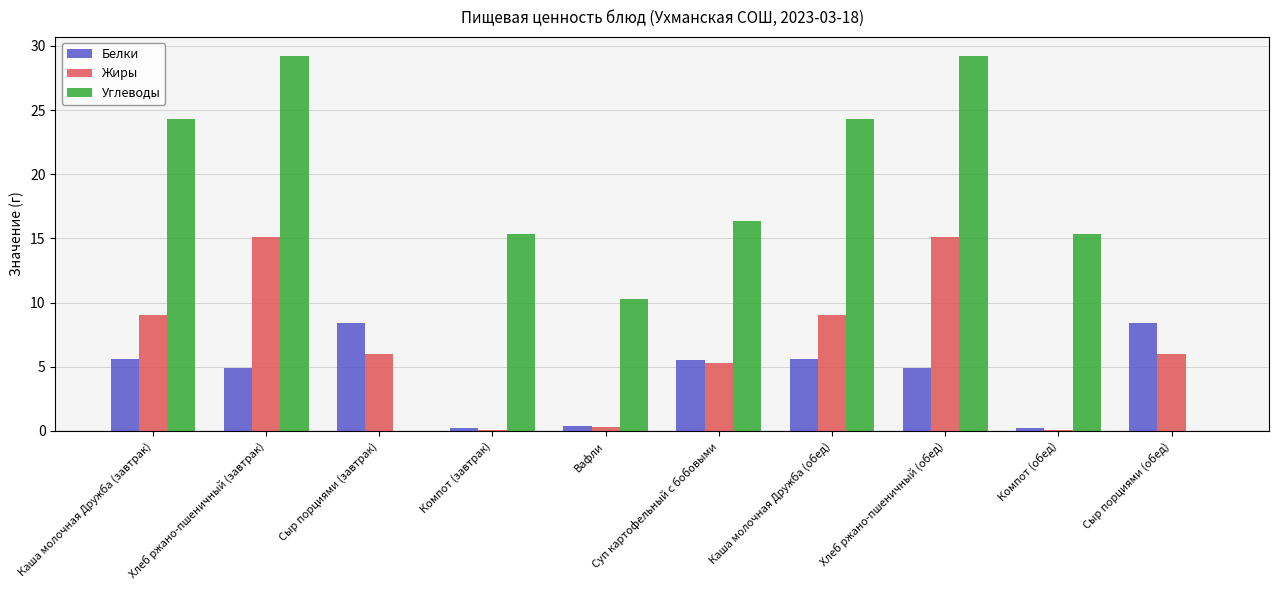

How many groups of bars are there?

10